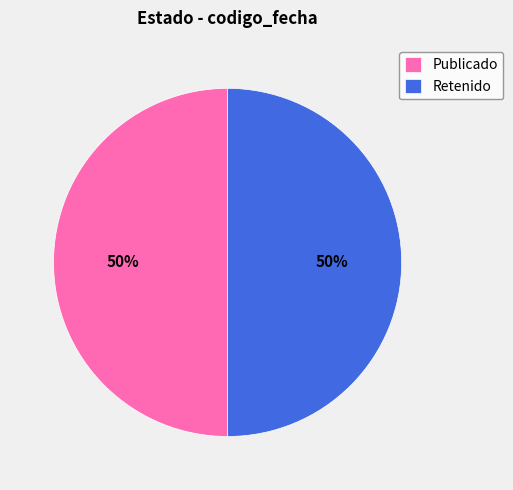

Is the sum of Publicado and Retenido greater than half?

Yes